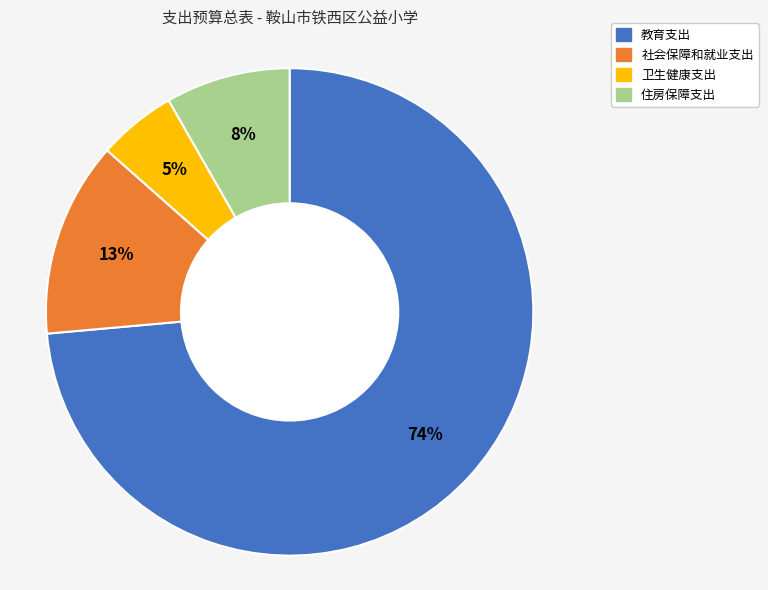

To the nearest percent, what percentage of the pie is 卫生健康支出?

5%